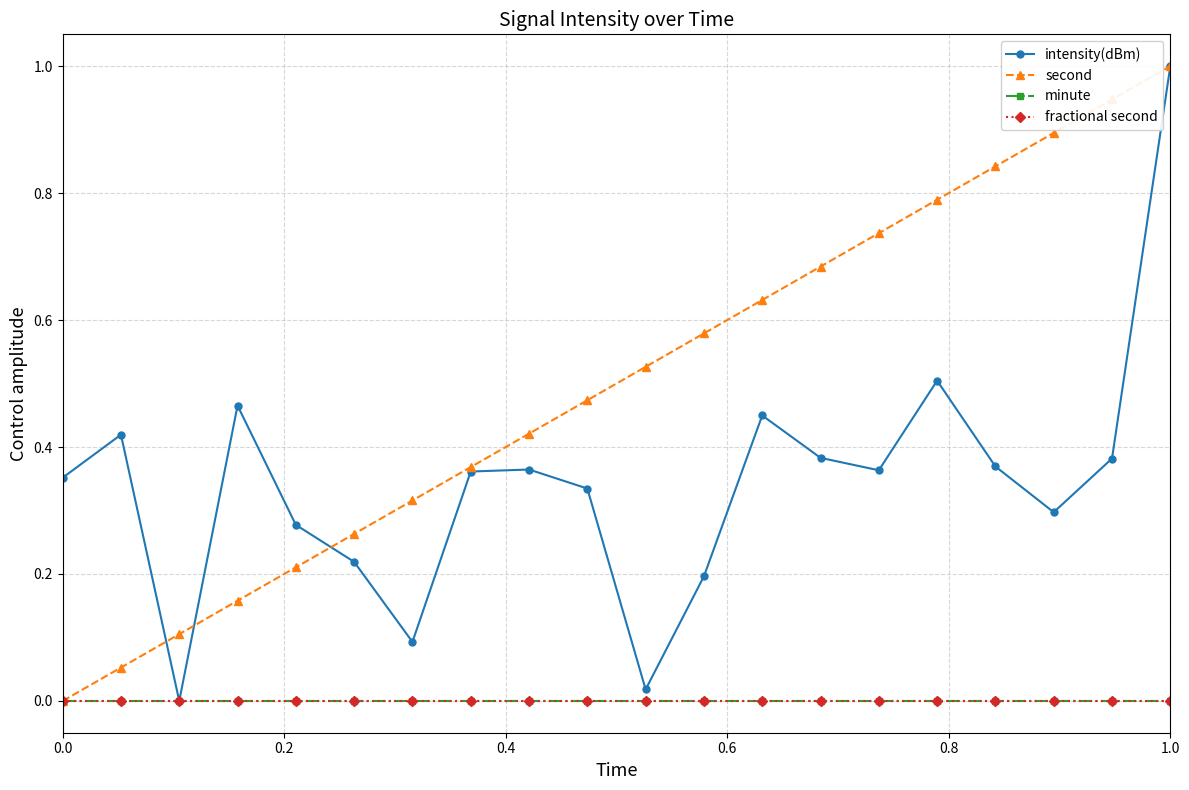

What is the difference between the second highest and second lowest values in the second series?

0.9